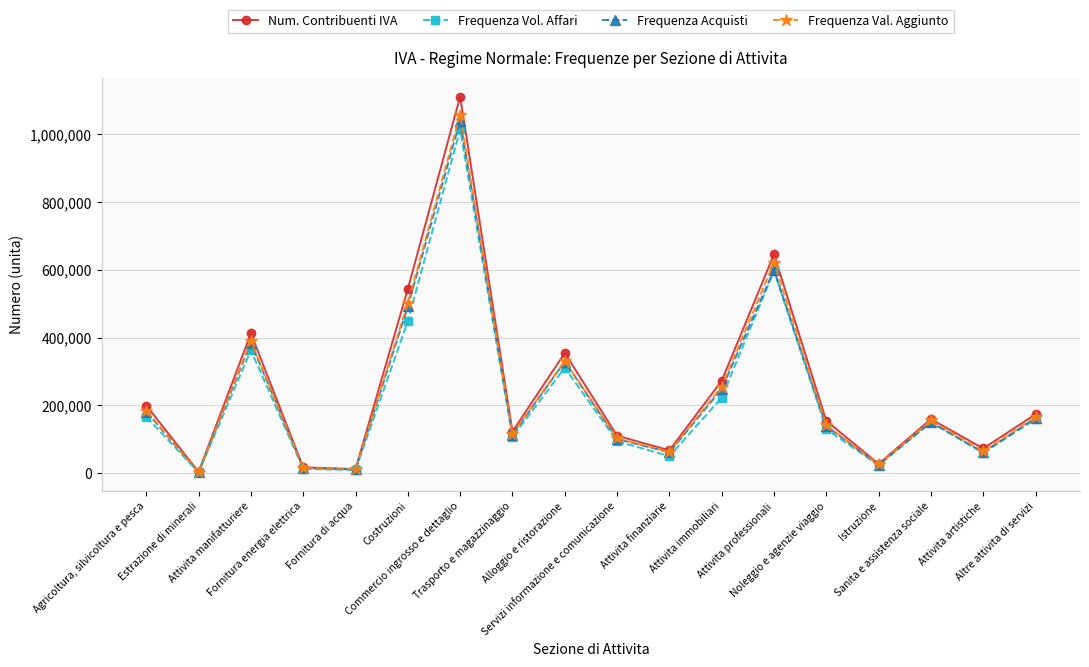

At which category is the sum across all series the highest?

Commercio ingrosso e dettaglio